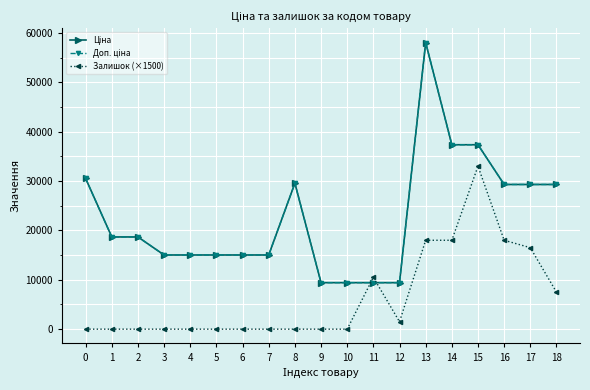

Reading left to right, list all the values displayed in this chart.

Ціна: 30512.3	18671.5	18671.5	15019.2	15019.2	15019.2	15019.2	15019.2	29548.9	9416.9	9416.9	9416.9	9416.9	58037.0	37343.0	37343.0	29294.9	29294.9	29294.9
Доп. ціна: 30512.3	18671.5	18671.5	15019.2	15019.2	15019.2	15019.2	15019.2	29548.9	9416.9	9416.9	9416.9	9416.9	58037.0	37343.0	37343.0	29294.9	29294.9	29294.9
Залишок (×1500): 0.0	0.0	0.0	0.0	0.0	0.0	0.0	0.0	0.0	0.0	0.0	10500.0	1500.0	18000.0	18000.0	33000.0	18000.0	16500.0	7500.0